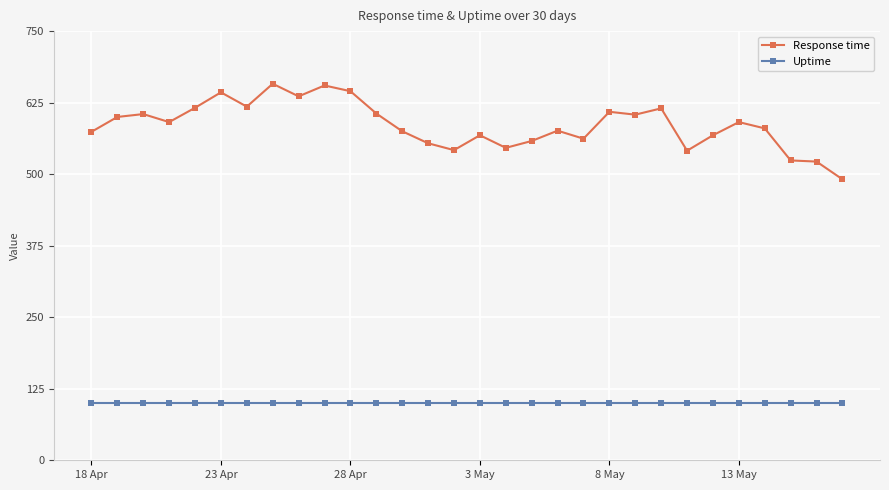

True or false: Response time and Uptime intersect in this chart.

False